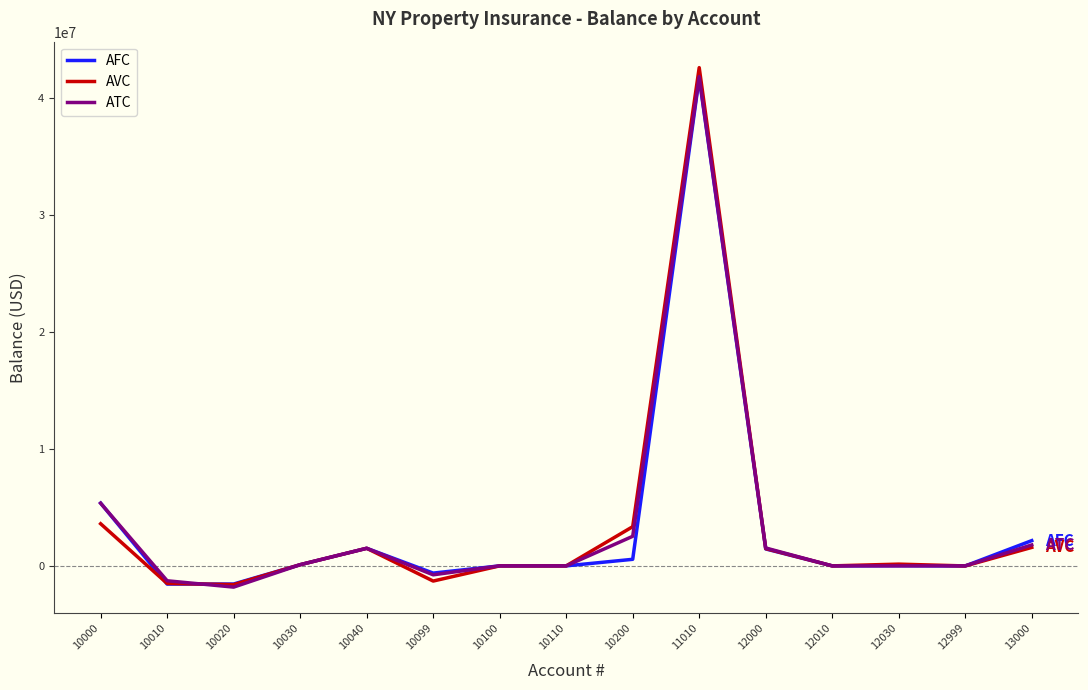

What is the sum of all AVC values?

49970262.4